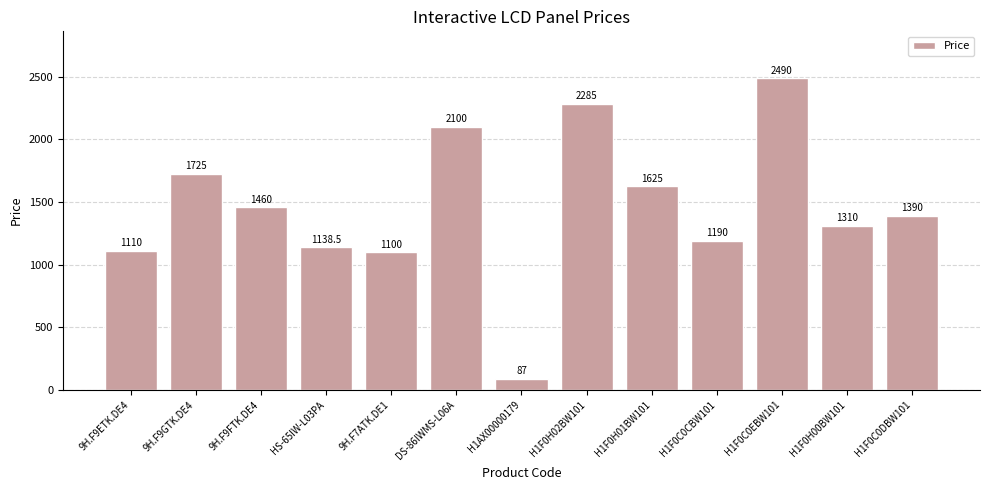

Rank the categories by value from highest to lowest.

H1F0C0EBW101, H1F0H02BW101, DS-86IWMS-L06A, 9H.F9GTK.DE4, H1F0H01BW101, 9H.F9FTK.DE4, H1F0C0DBW101, H1F0H00BW101, H1F0C0CBW101, HS-65IW-L03PA, 9H.F9ETK.DE4, 9H.F7ATK.DE1, H1AX00000179